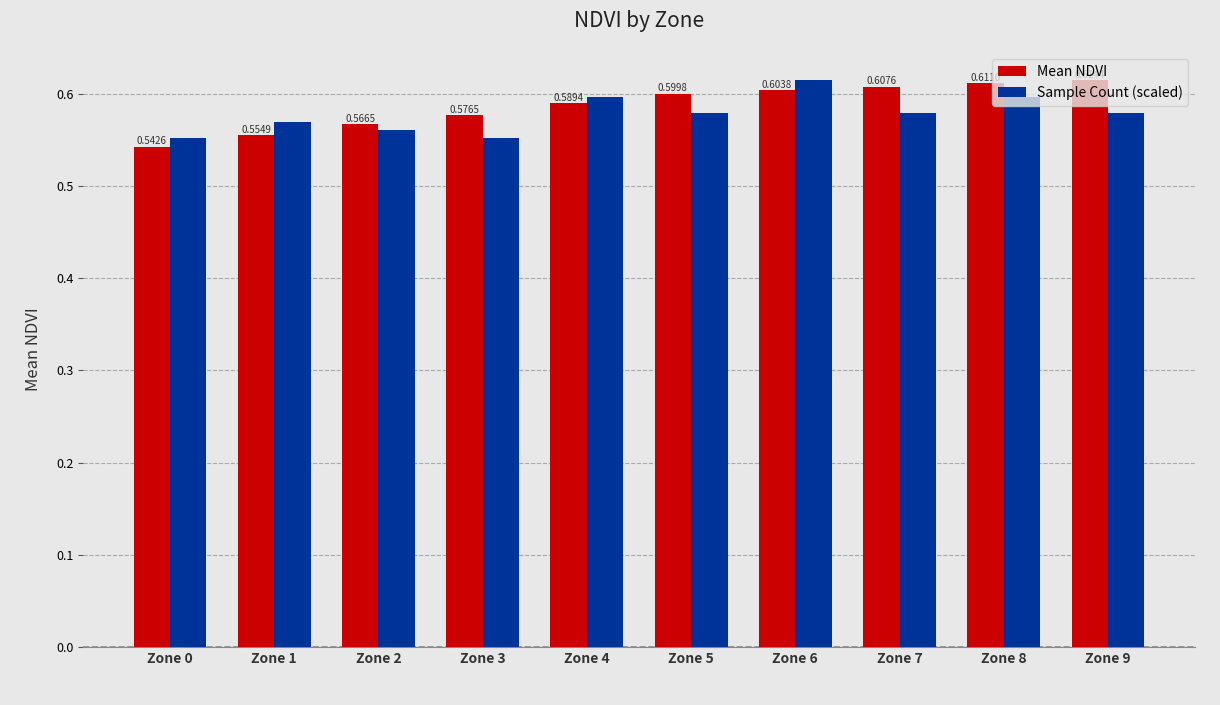

What is the sum of all Mean NDVI values?

5.9